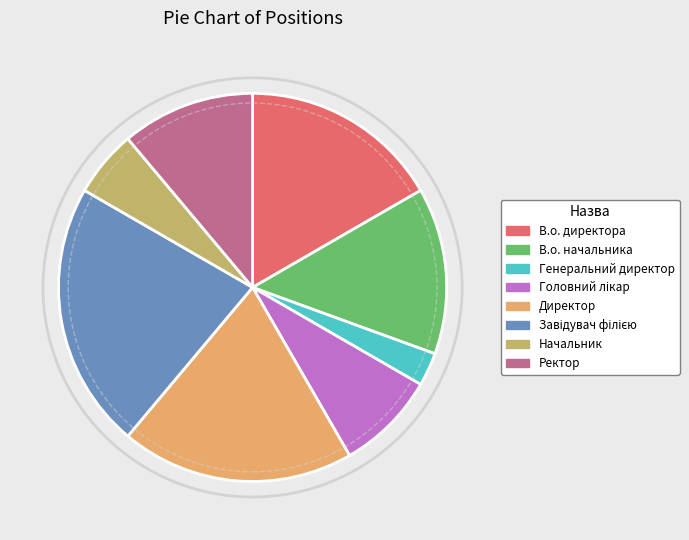

What is the smallest slice in the pie chart?

Генеральний директор